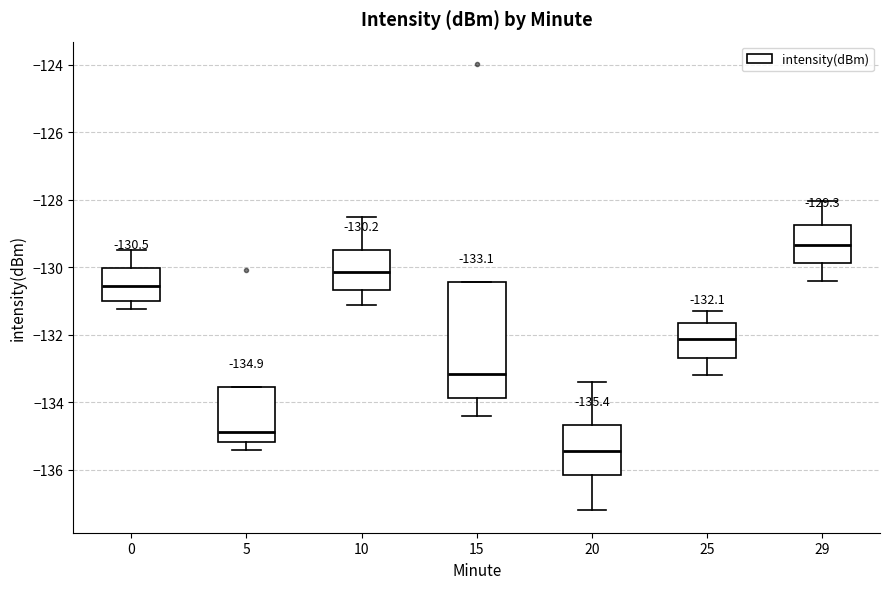

Which box has the highest median line?

29